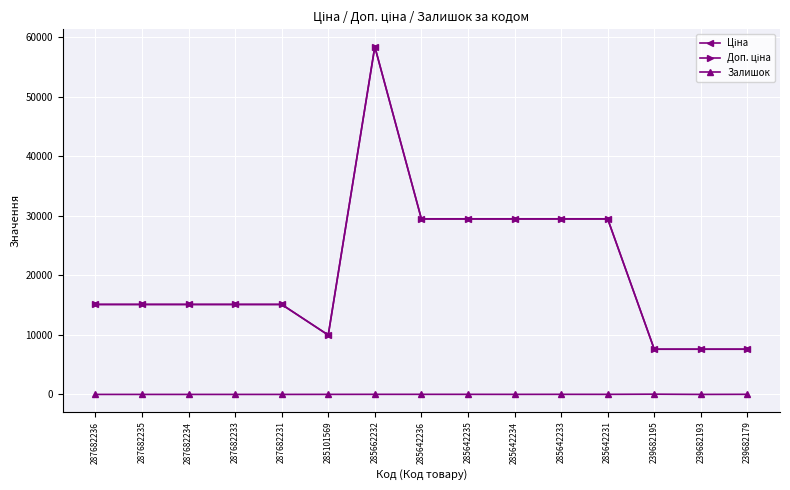

Does the chart have visible grid lines?

Yes